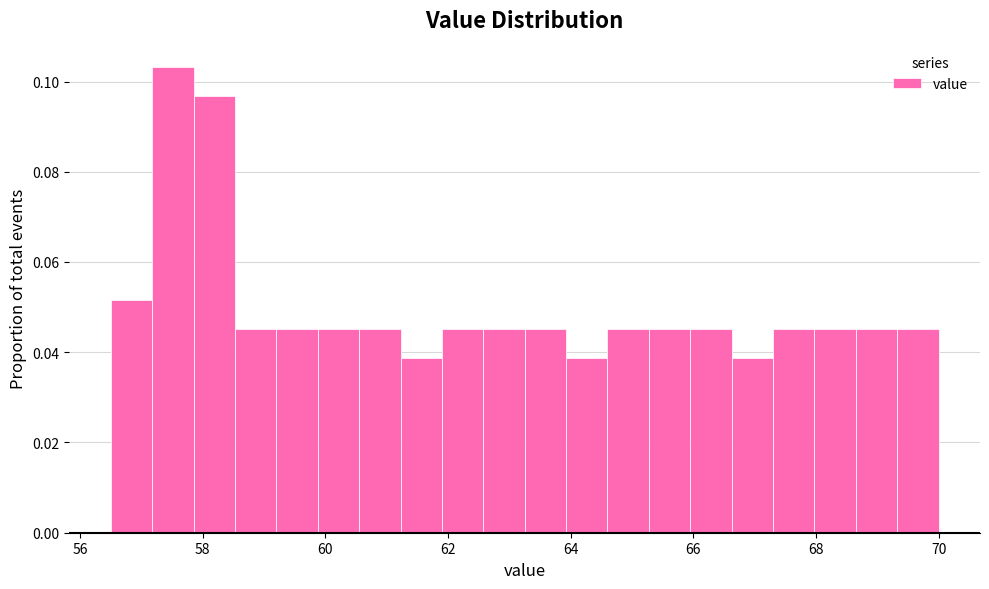

Around what value on the x-axis is the tallest bar? Give the approximate position of its centre, as read against the axis.

57.6